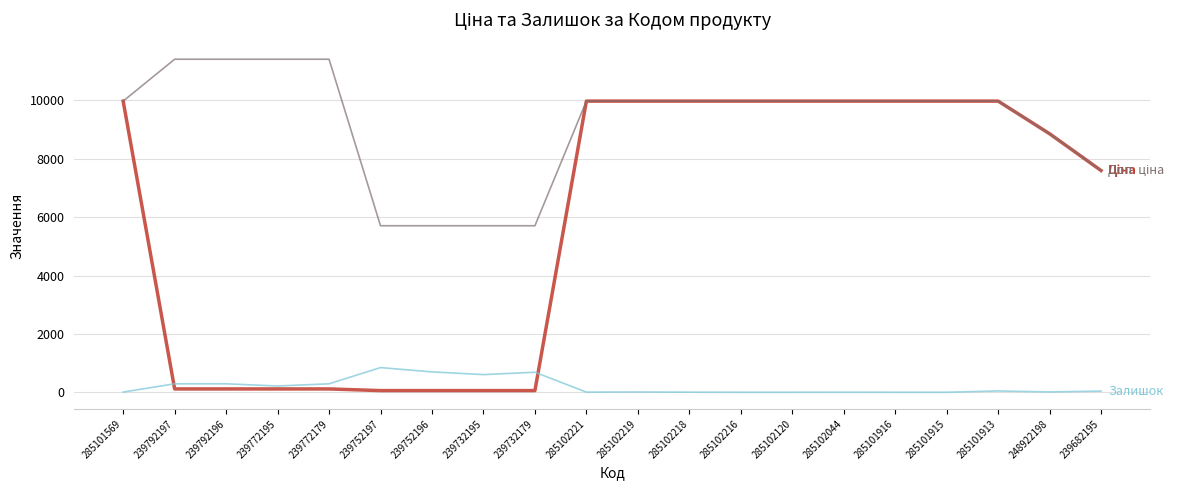

What is the greatest value displayed?

11410.0